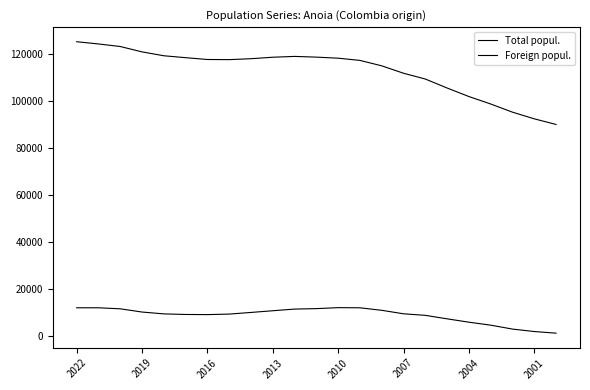

How many interior local peaks does the Foreign popul. series have?

1